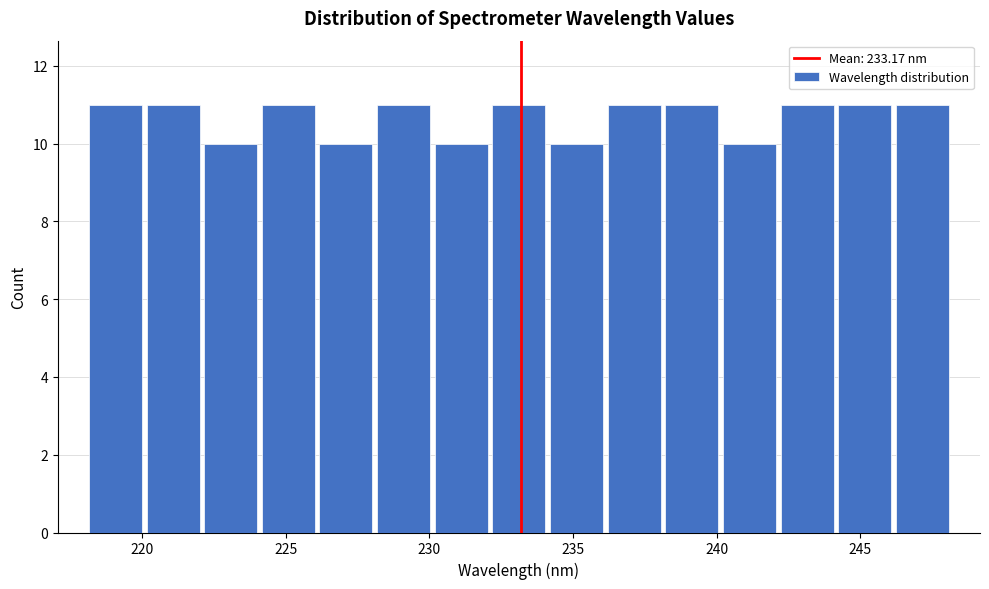

Reading left to right, transcribe this chart: for each bar, give the range it covers on the x-axis and its height. Neither the bar edges nor the heights are printed on the chart, so give them approximately, as read against the axes.

218 to 220: 11
220 to 222: 11
222 to 224: 10
224 to 226: 11
226 to 228: 10
228 to 230: 11
230 to 232: 10
232 to 234: 11
234 to 236: 10
236 to 238: 11
238 to 240: 11
240 to 242: 10
242 to 244: 11
244 to 246: 11
246 to 248: 11